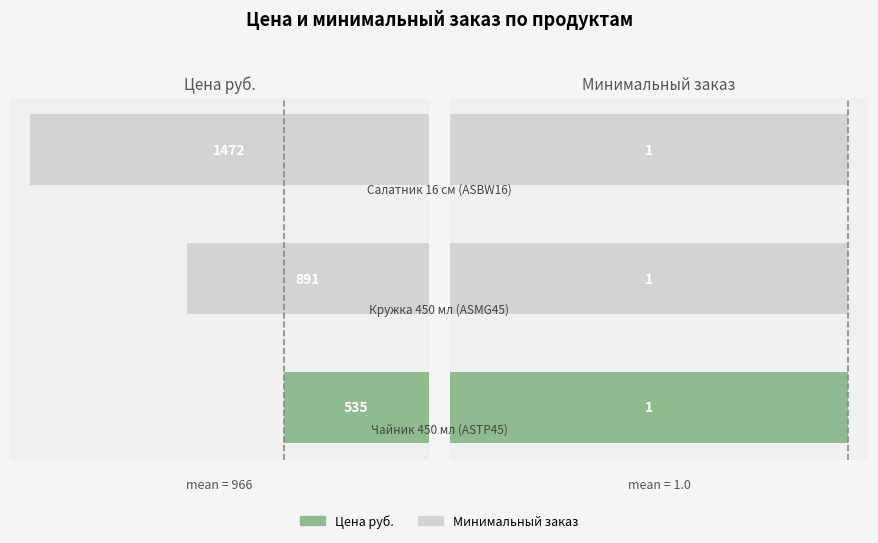

What are all the series names shown in the legend?

Цена руб., Минимальный заказ